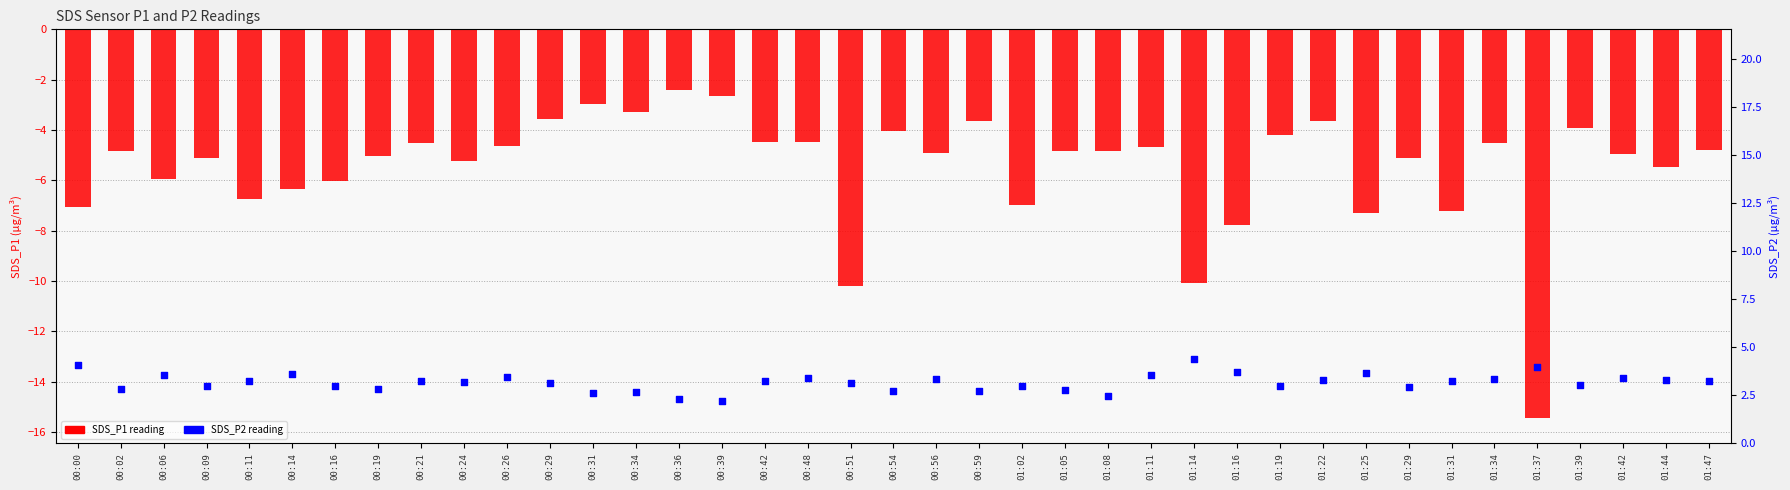

What are all the series names shown in the legend?

SDS_P1, SDS_P2